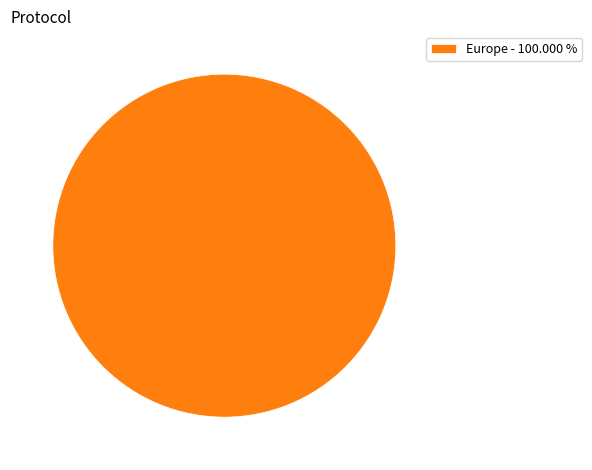

Count the number of slices in the pie.

1